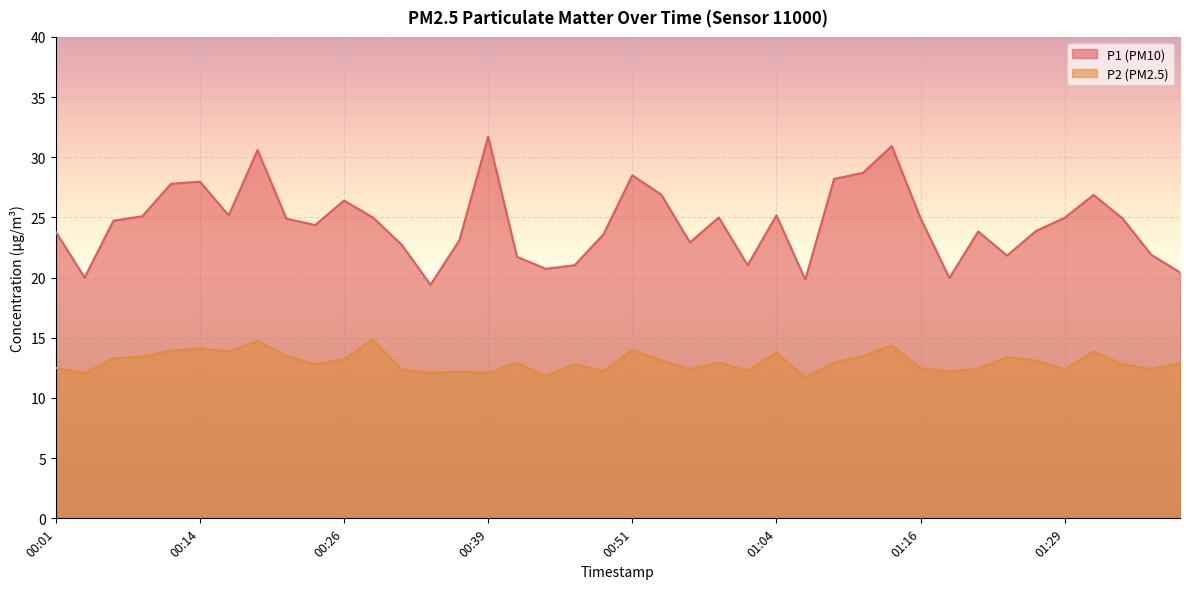

Between 00:36 and 00:56, which series saw the biggest shift?

P2